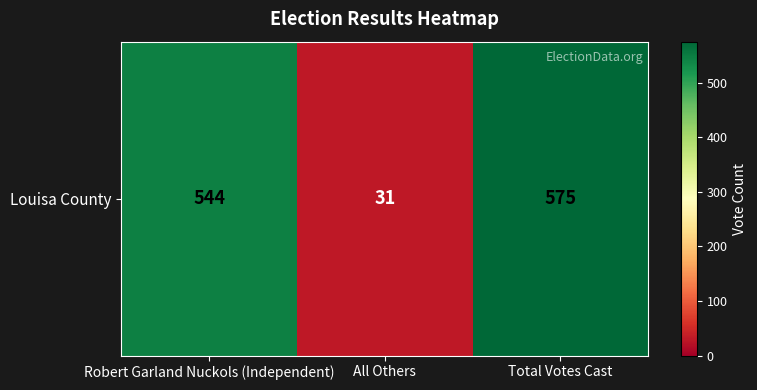

What is the difference between the maximum and second lowest values?

31